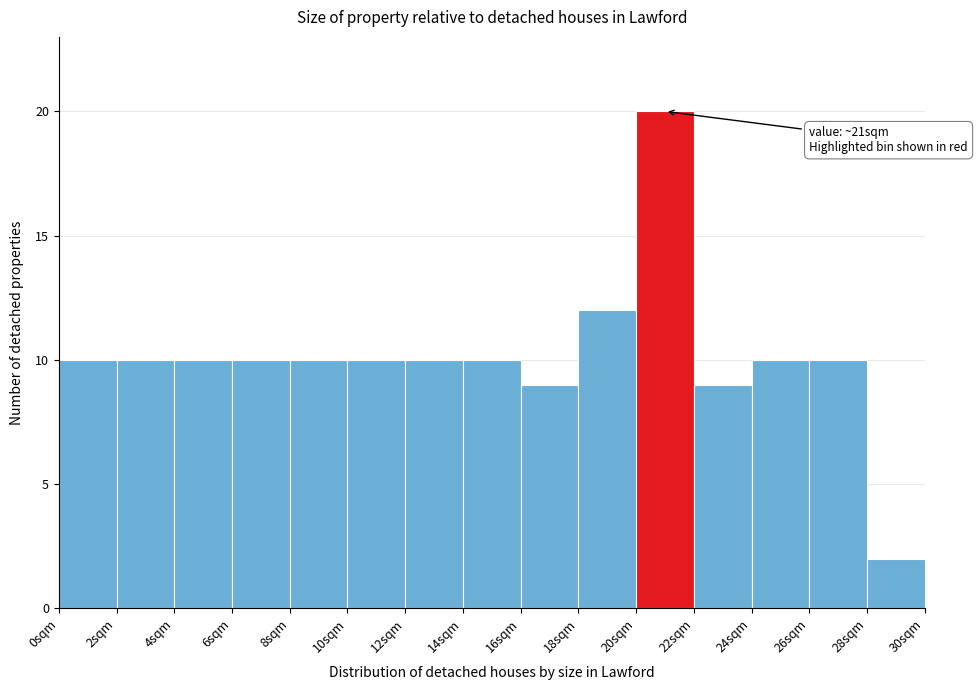

Which range on the x-axis has the tallest bar?

20 to 22